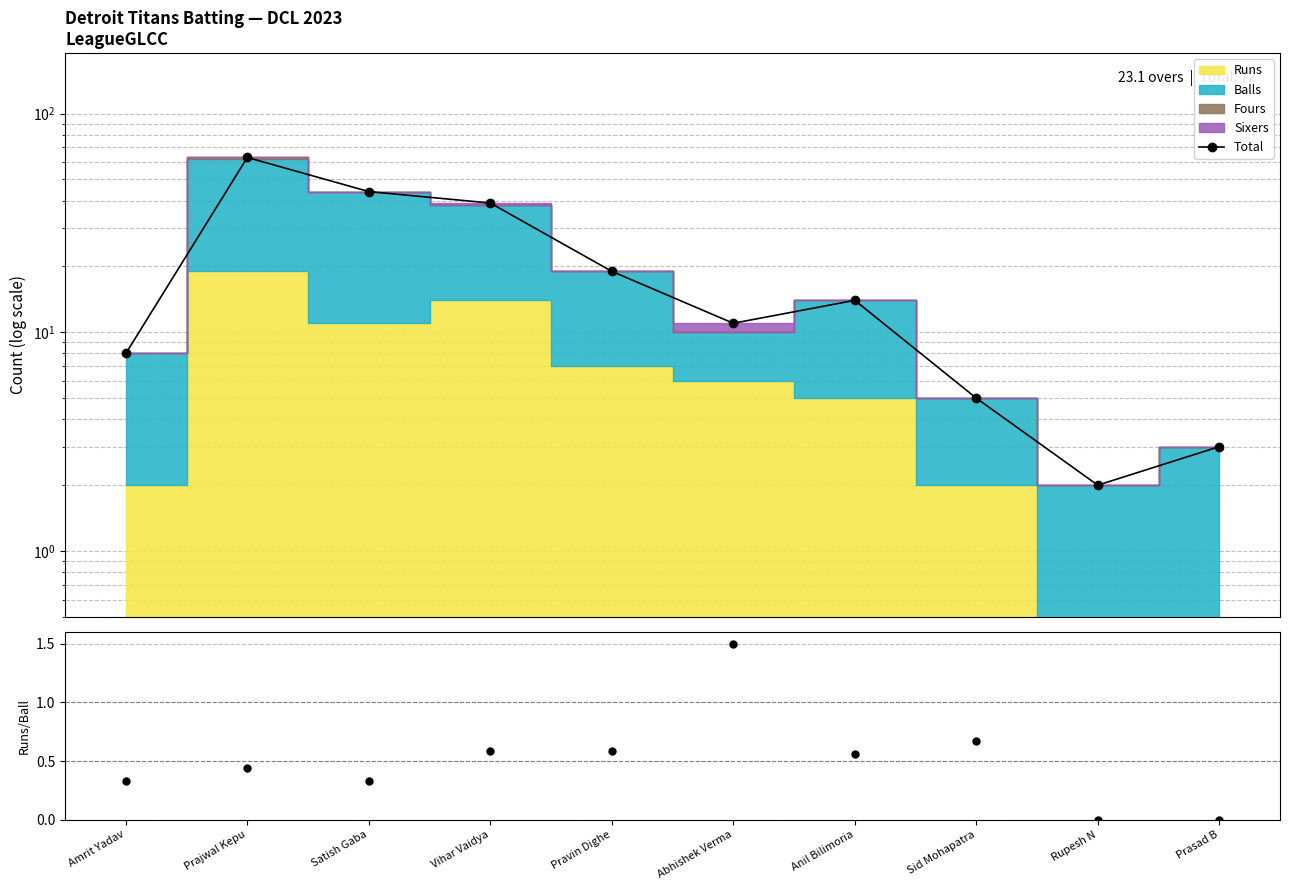

Is it true that the value at Amrit Yadav is 8?

True